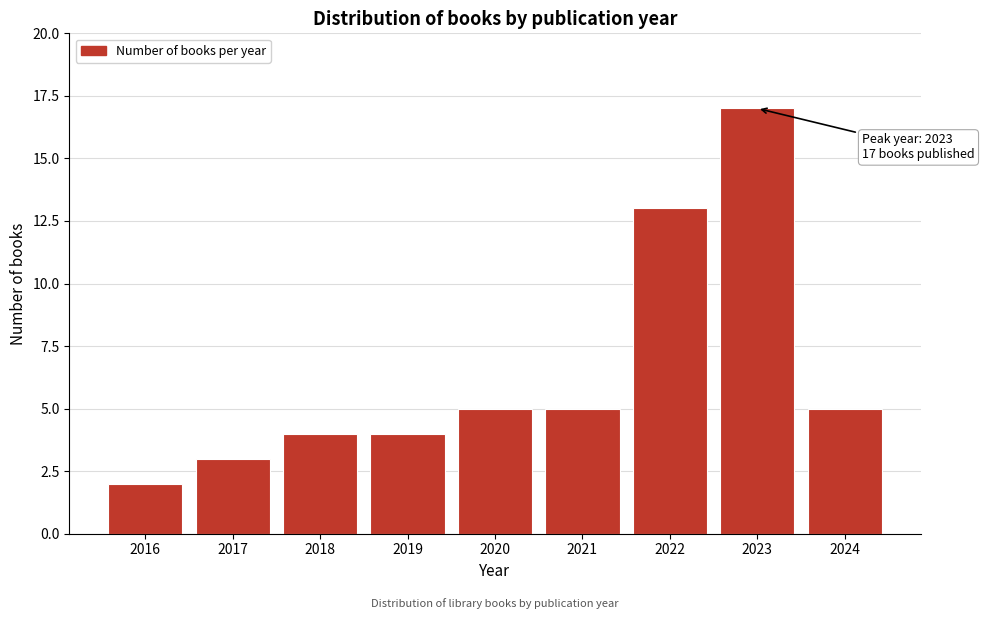

Reading right to left, extract all data points from this chart.

5	17	13	5	5	4	4	3	2